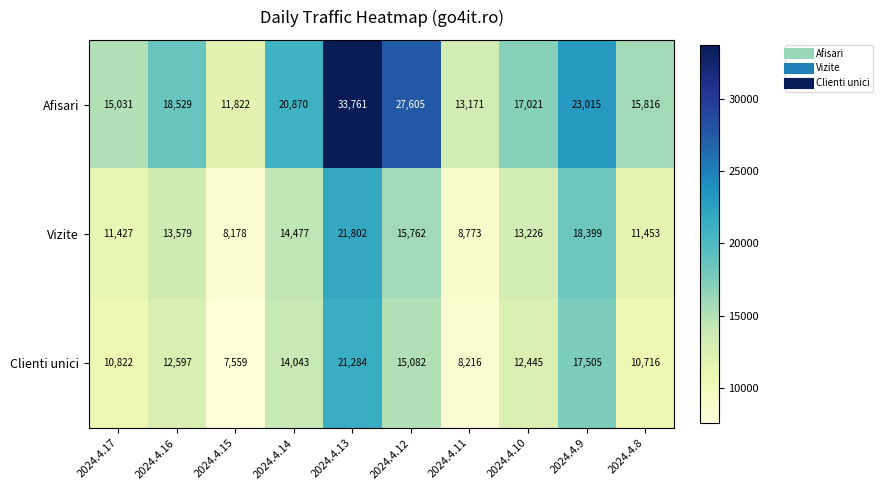

Which series has the largest total across all categories?

Afisari